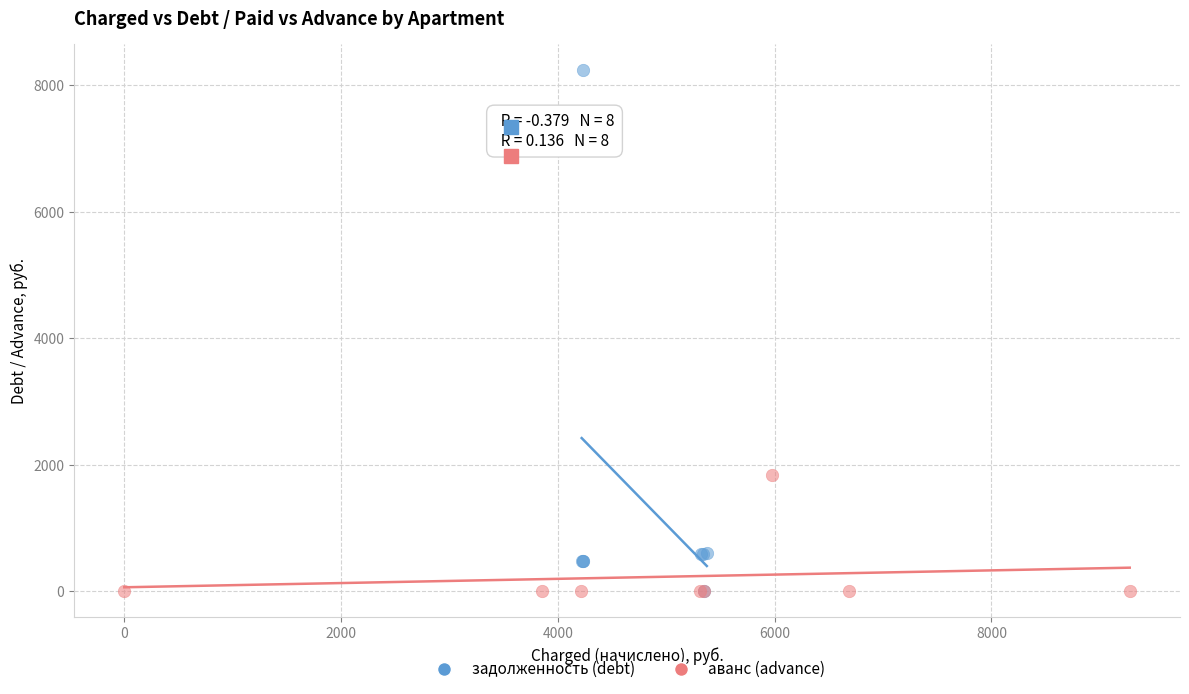

Which series reaches the maximum Y coordinate?

задолженность (debt)